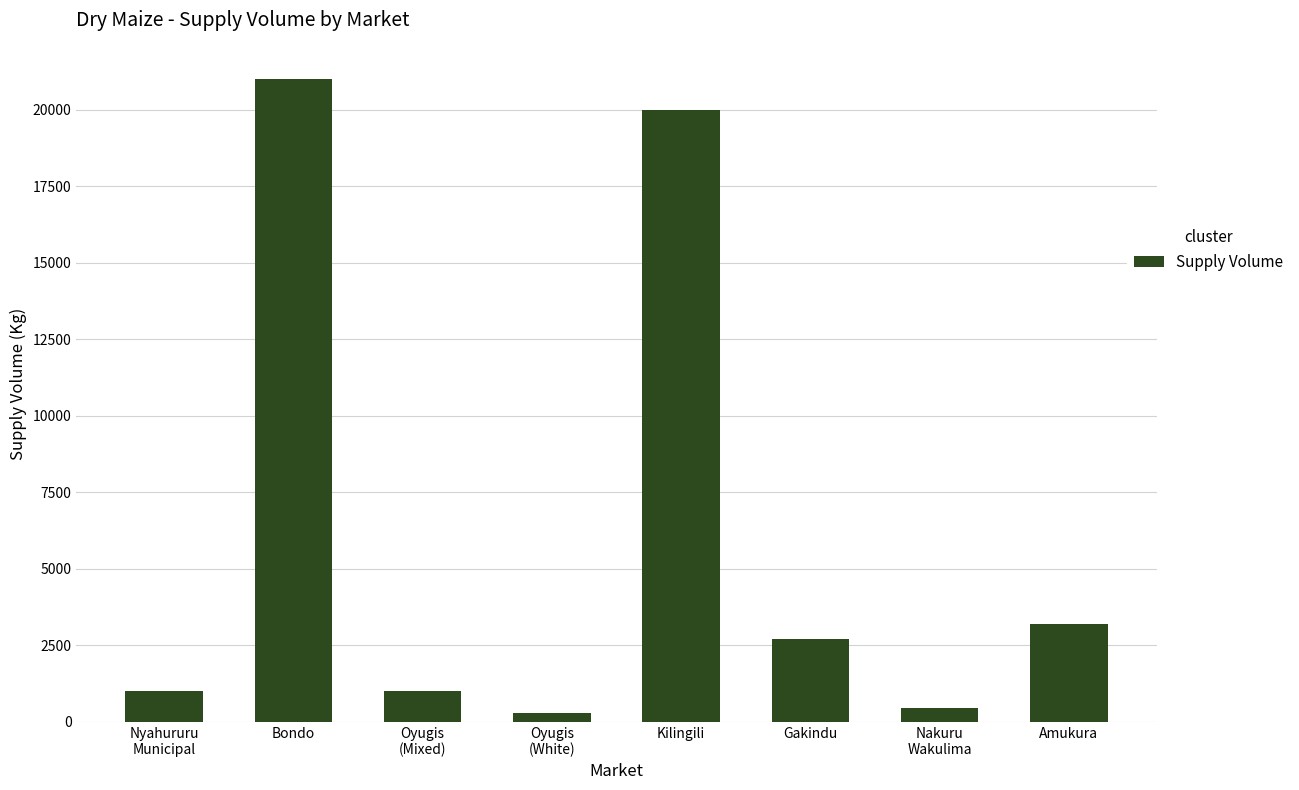

At which label is the value closest to 10650?

Amukura